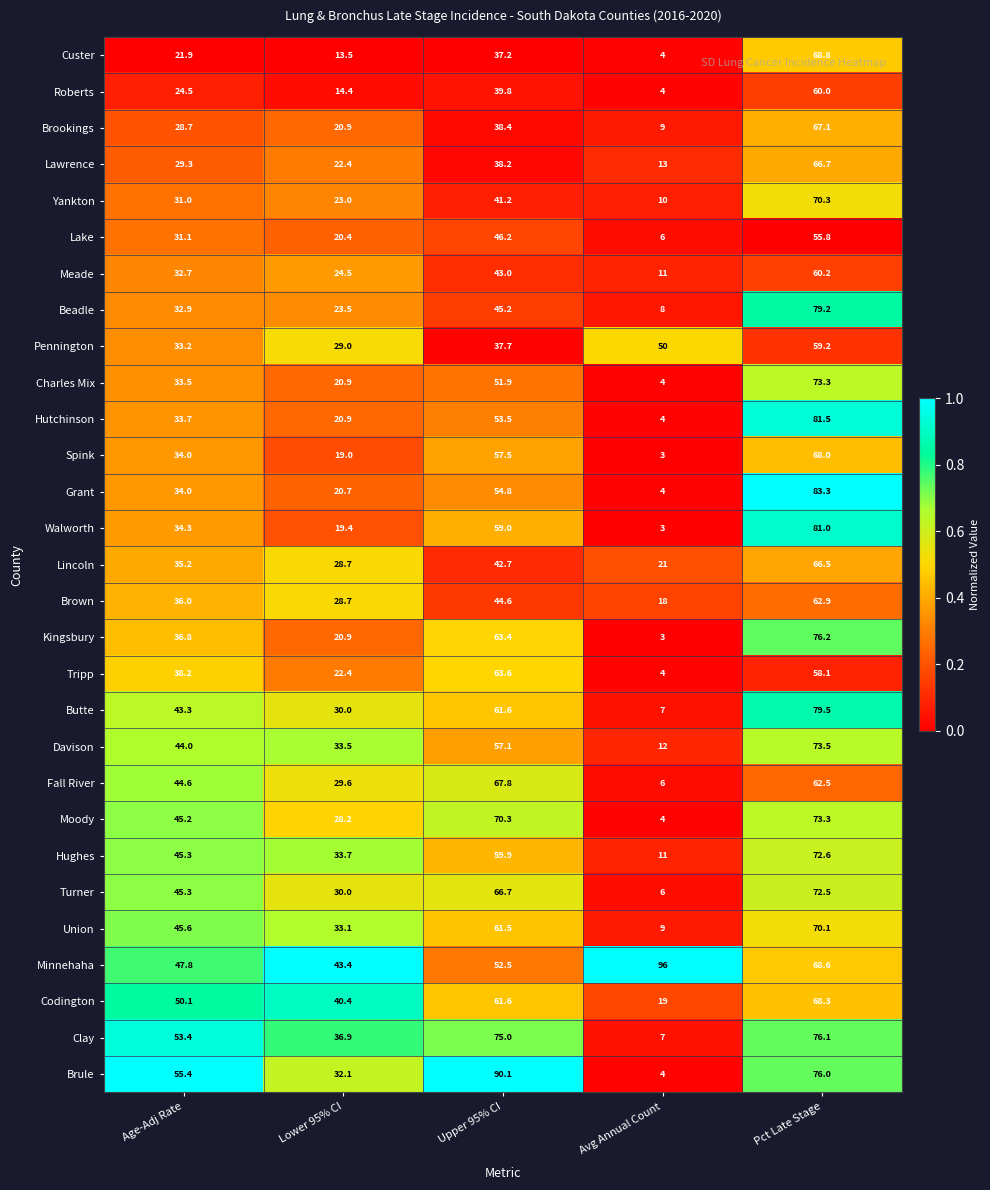

What is the difference between the maximum and second lowest values in the Roberts series?

45.6